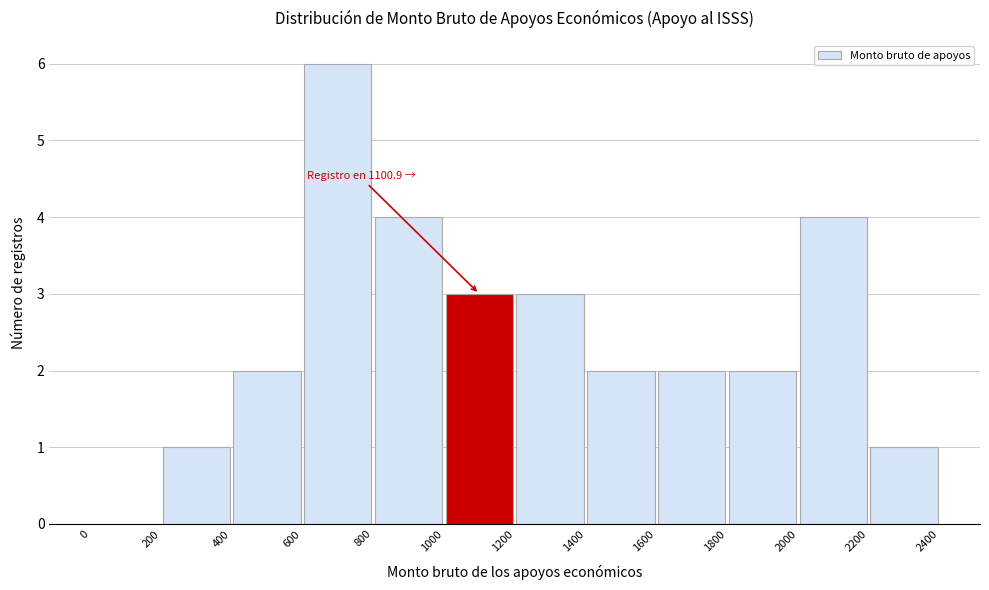

Over which range of the x-axis is the bar tallest?

600 to 800